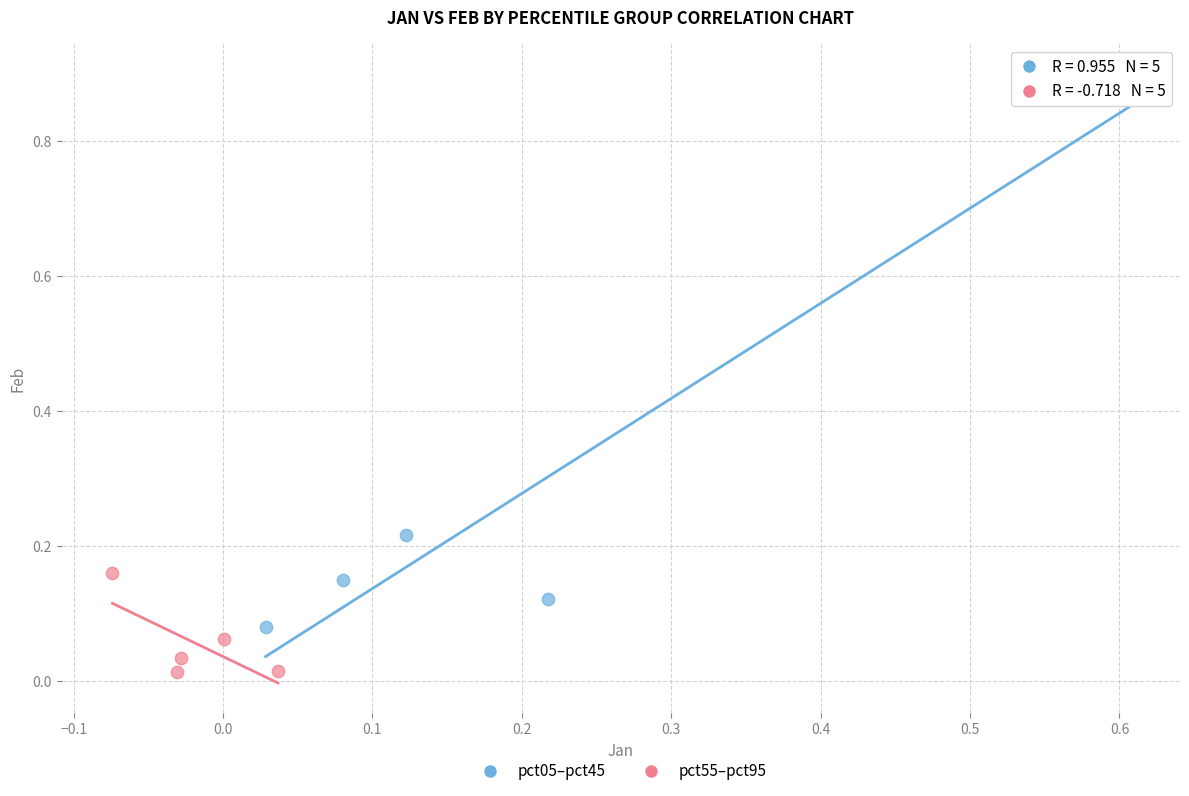

Which series has the largest Y range (max minus min)?

pct05–pct45